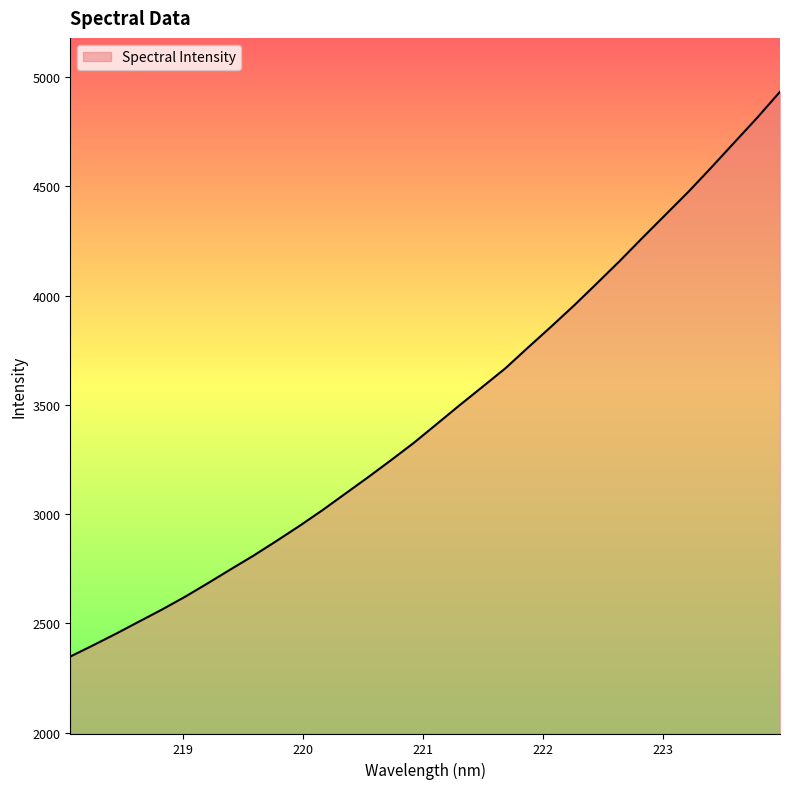

What is the minimum value shown in the chart?

2348.1